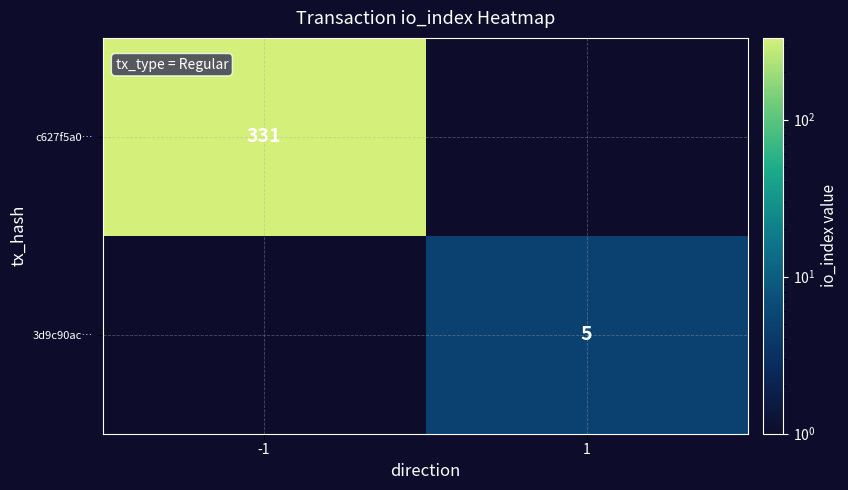

The c627f5a0… series shows 331 at -1. True or false?

True